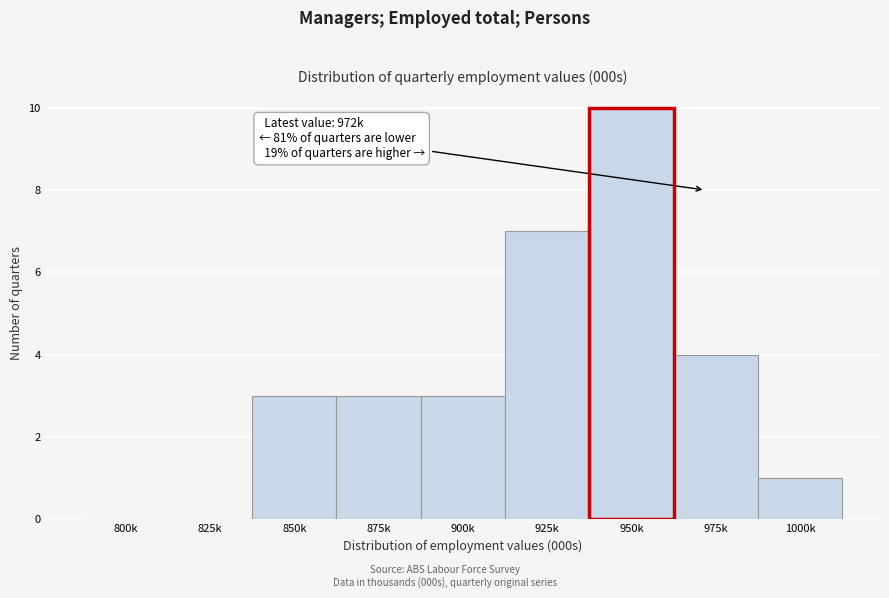

Reading left to right, transcribe all the data shown in this chart.

800k=0	825k=0	850k=3	875k=3	900k=3	925k=7	950k=10	975k=4	1000k=1